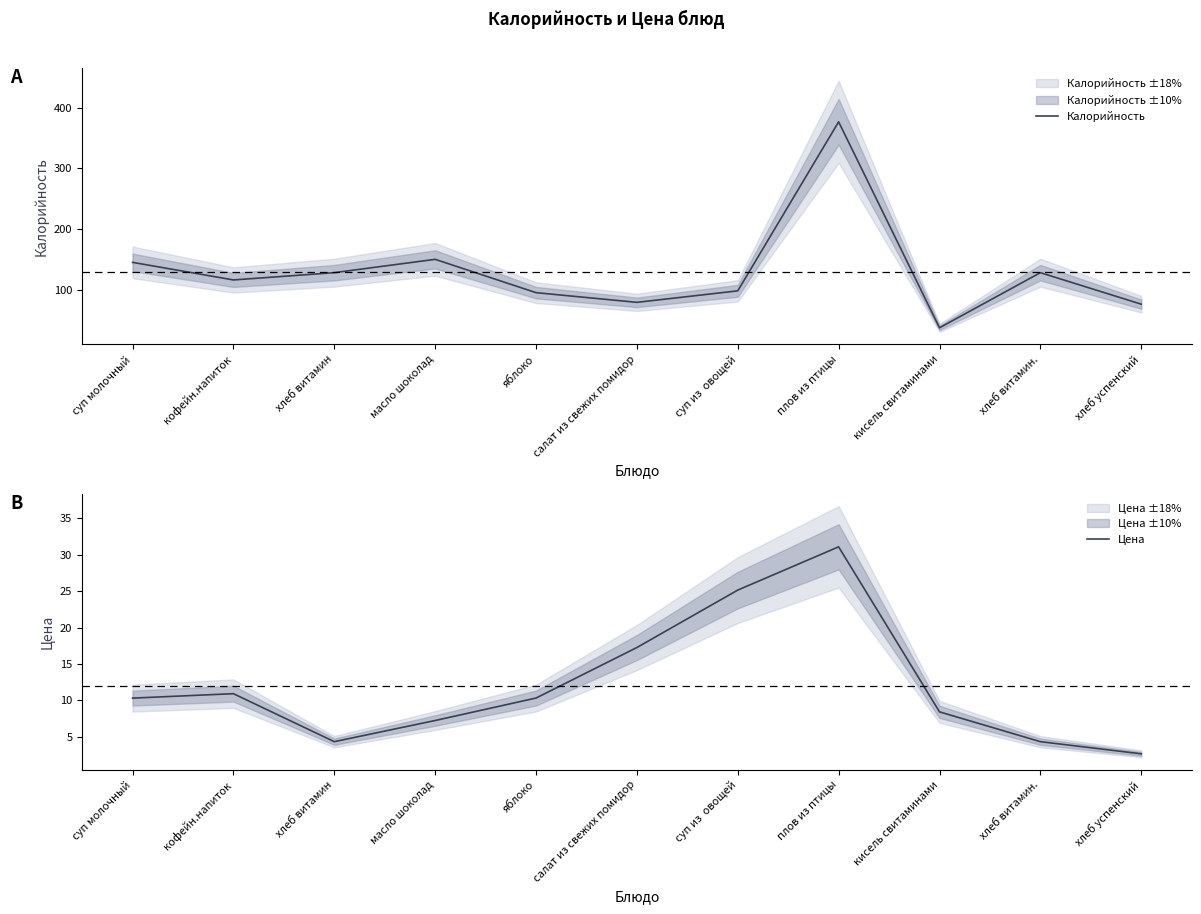

The value of Калорийность at салат из свежих помидор is 79.0. True or false?

True